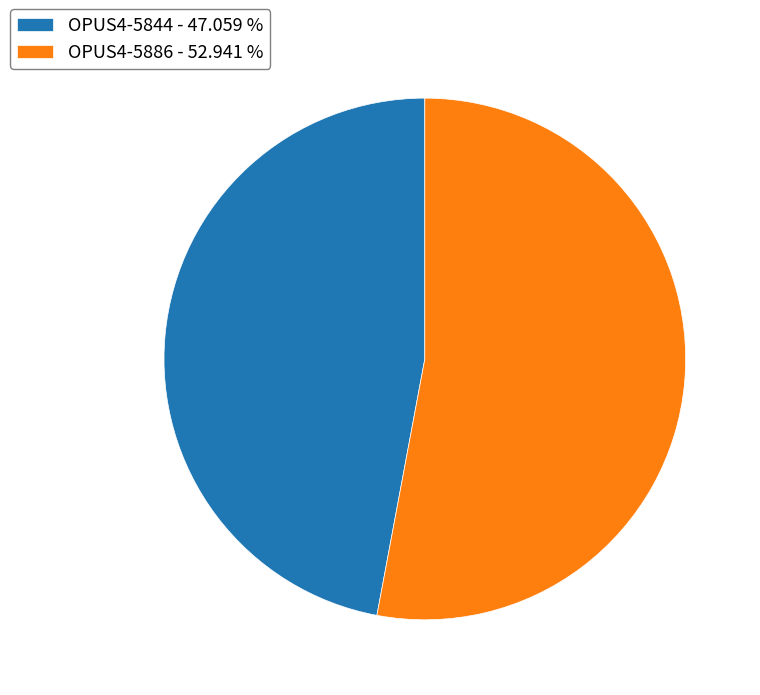

Approximately how many times larger is the value at OPUS4-5844 - 47.059 % compared to OPUS4-5886 - 52.941 %?

0.9